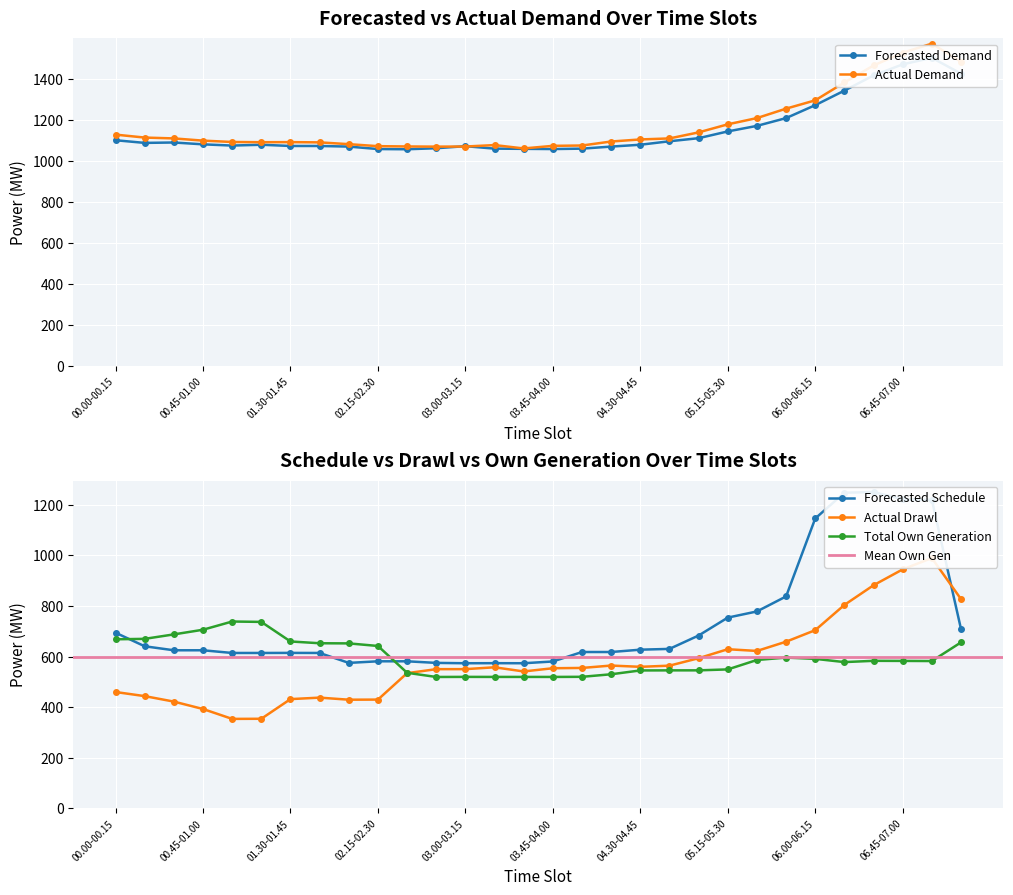

At which label does TOTAL OWN GENERATION reach its peak?

01.00-01.15